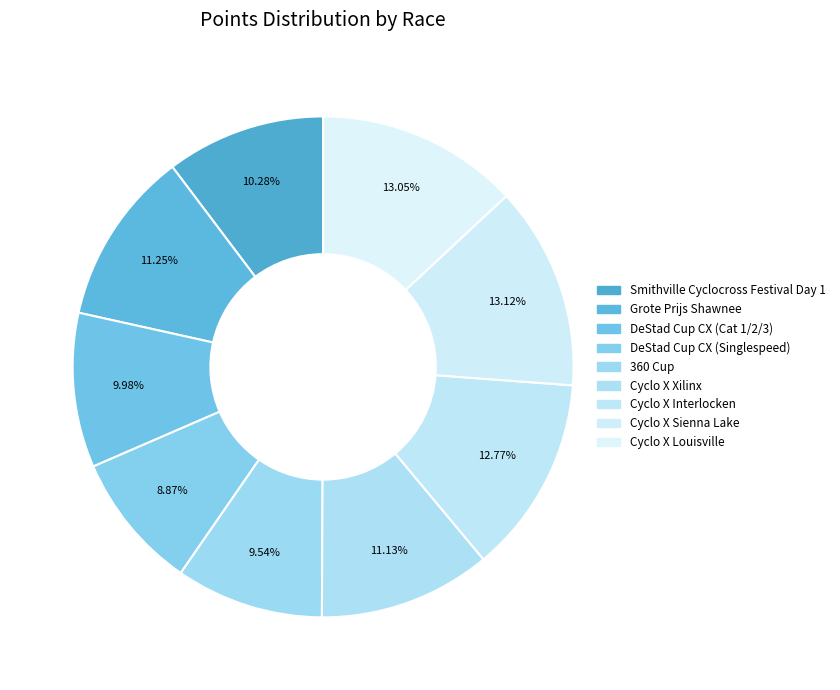

How many segments does this pie chart have?

9